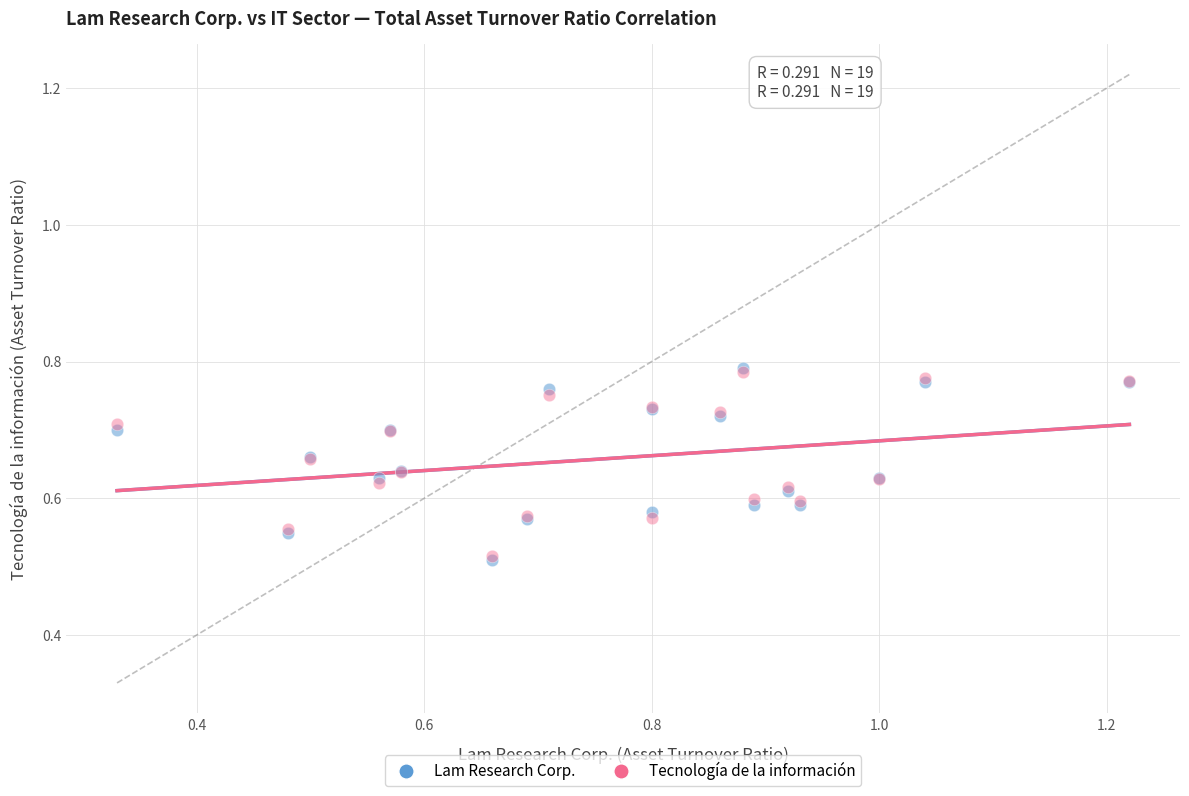

What are all the series names shown in the legend?

Lam Research Corp., Tecnología de la información